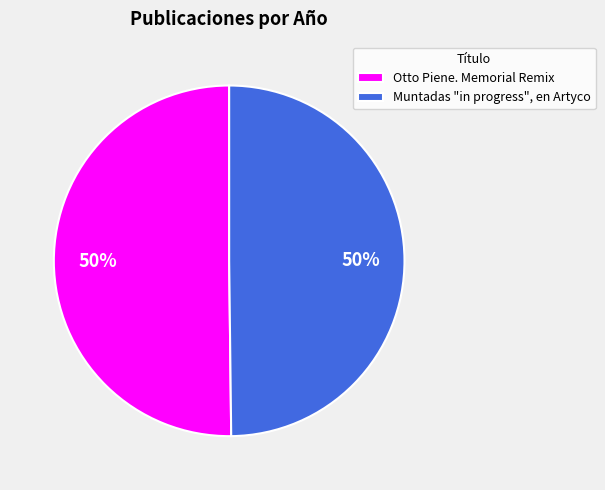

Is the sum of Muntadas "in progress", en Artyco and Otto Piene. Memorial Remix greater than half?

Yes